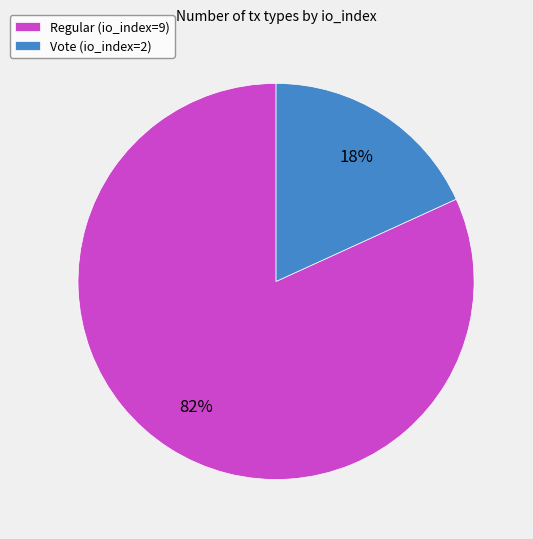

To the nearest percent, what is the difference between the largest and smallest slice percentages?

64%